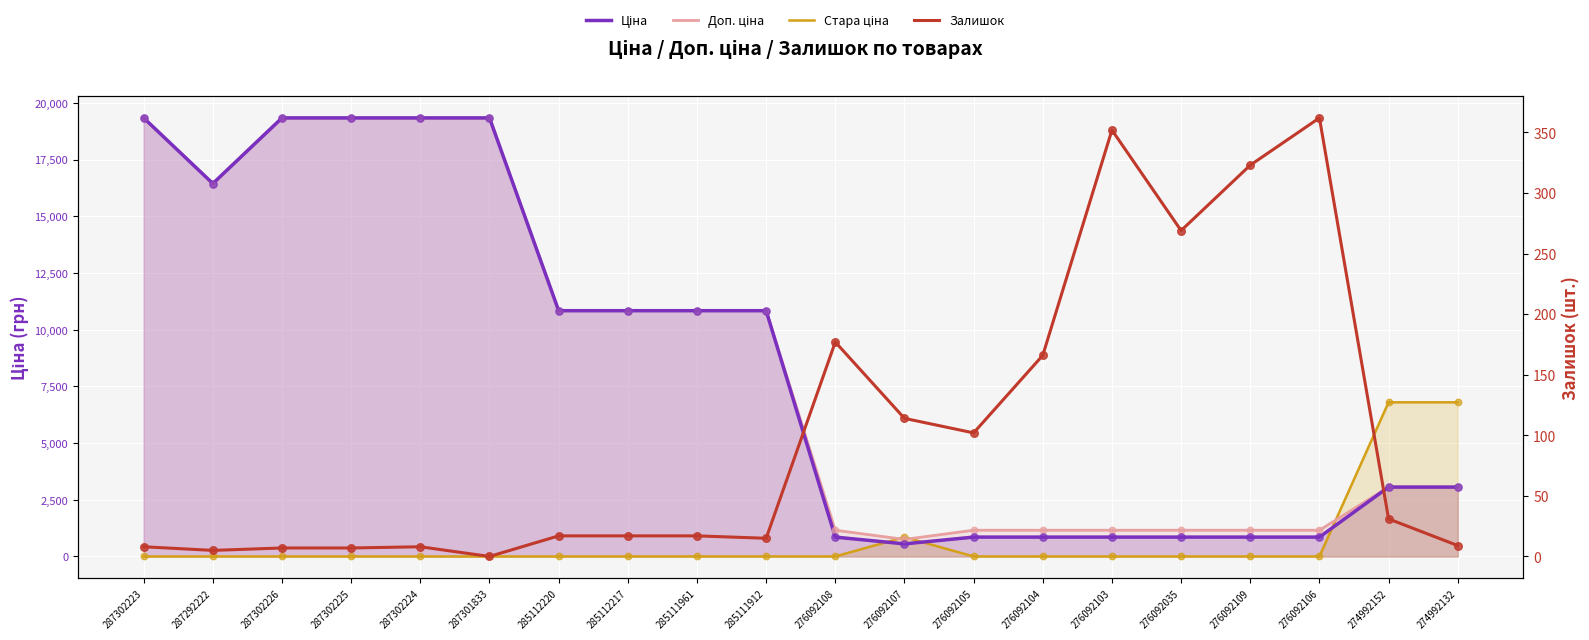

Which series has the largest total across all categories?

Доп. ціна